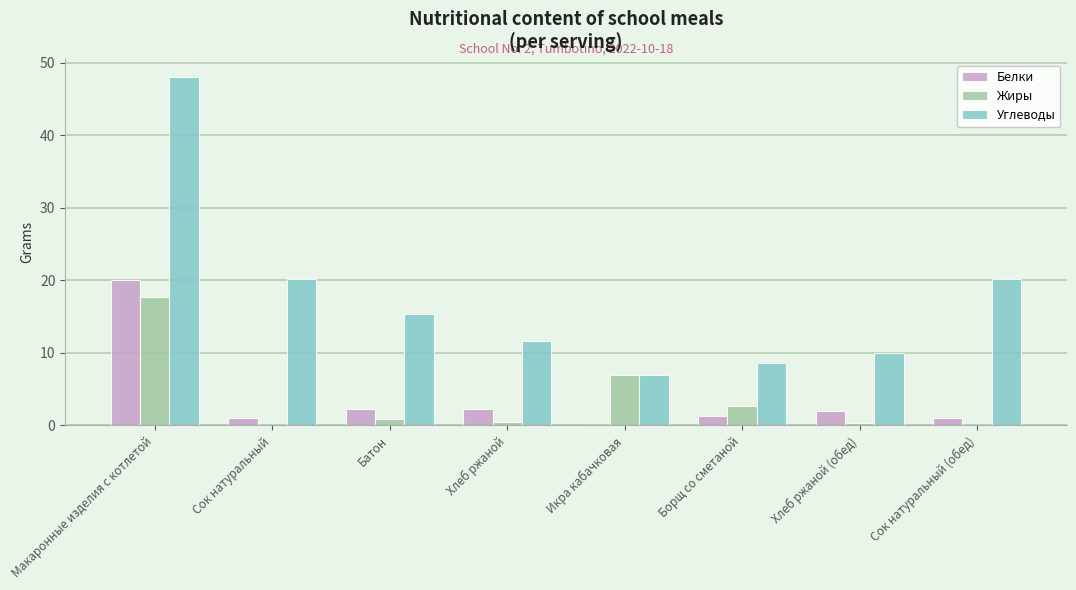

Which category has the highest value in the Углеводы series?

Макаронные изделия с котлетой